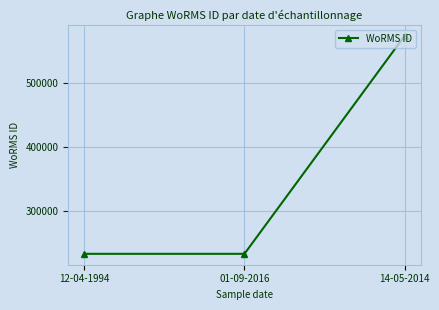

What is the label of the 2nd point from the left?

01-09-2016